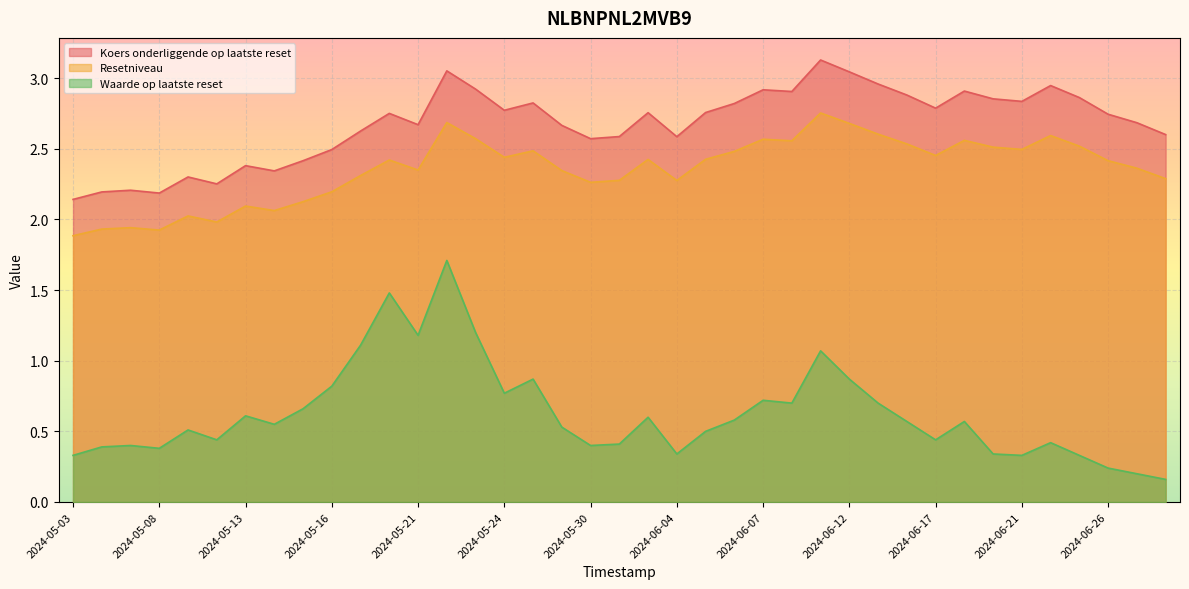

Read the Resetniveau value at 2024-06-24.

2.6